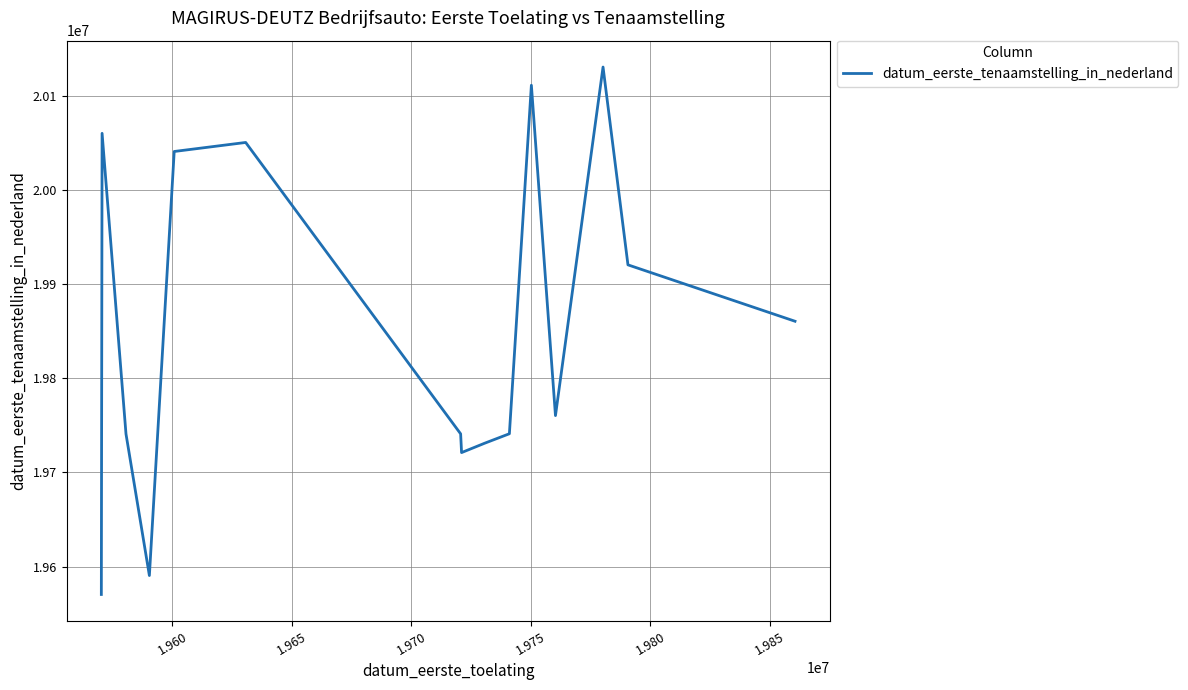

What is the smallest value displayed?

19570315